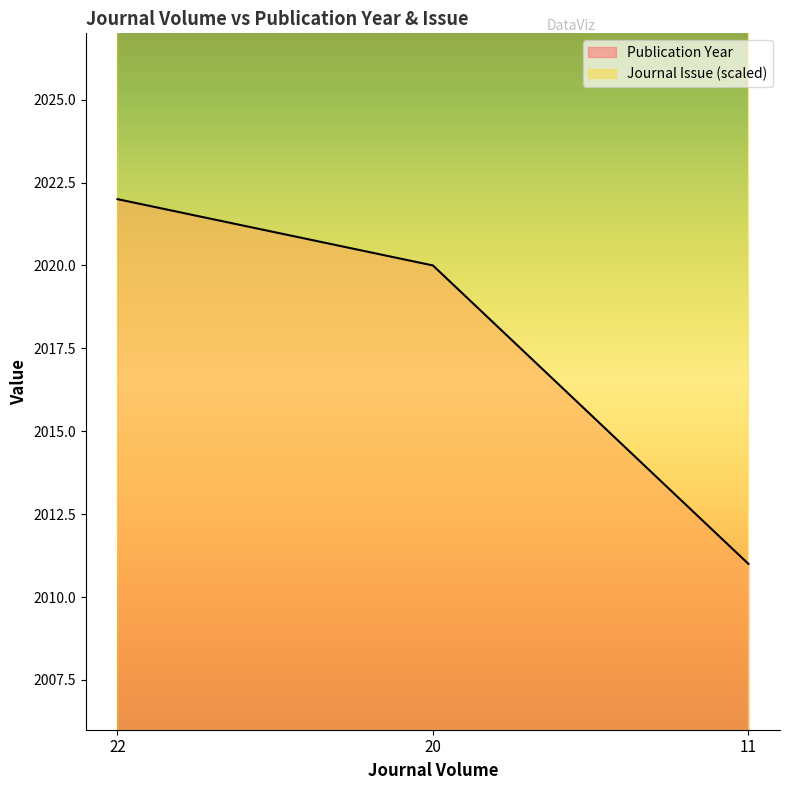

What is the difference between the maximum and minimum values?

11